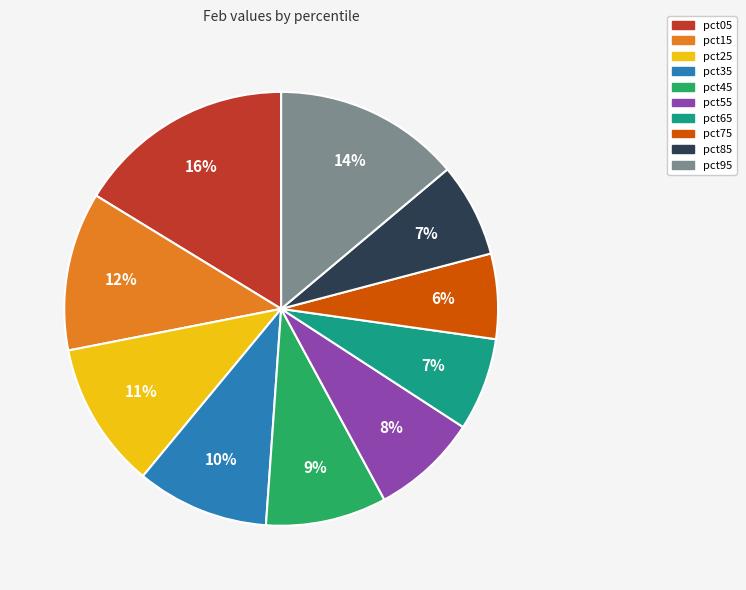

Count the number of slices in the pie.

10